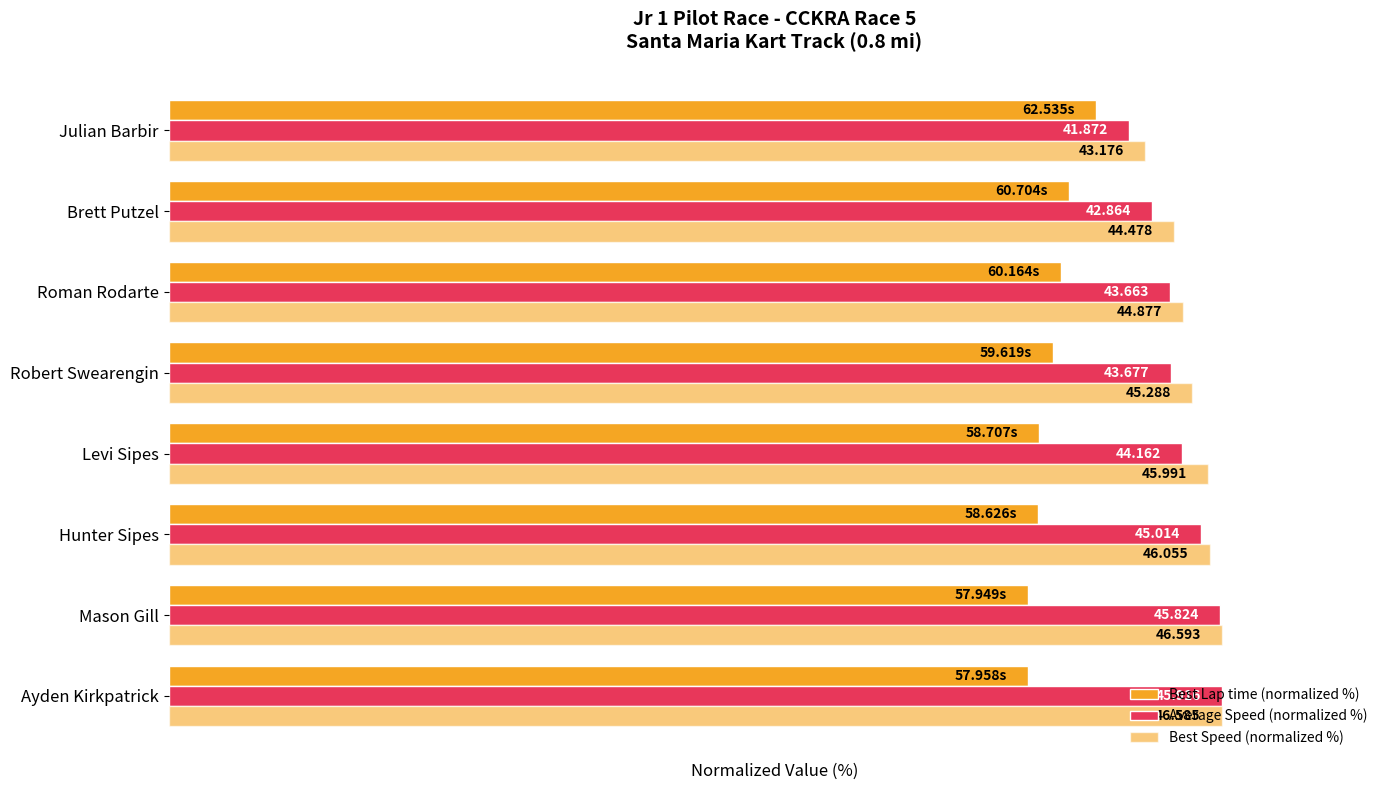

How many distinct data groups are displayed?

3